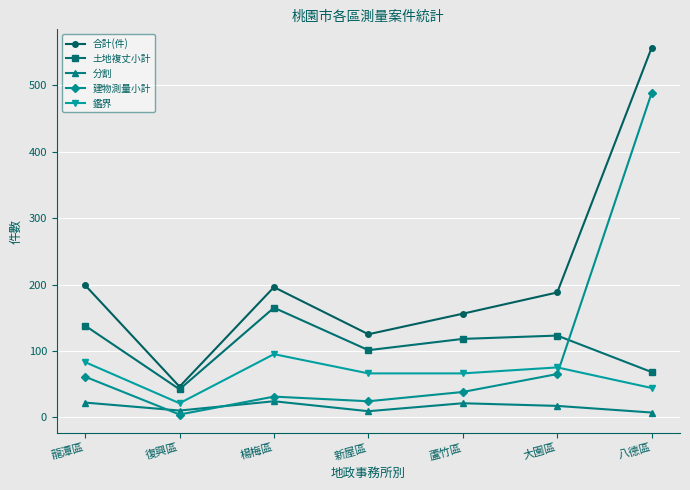

What is the label of the 3rd point from the left?

楊梅區